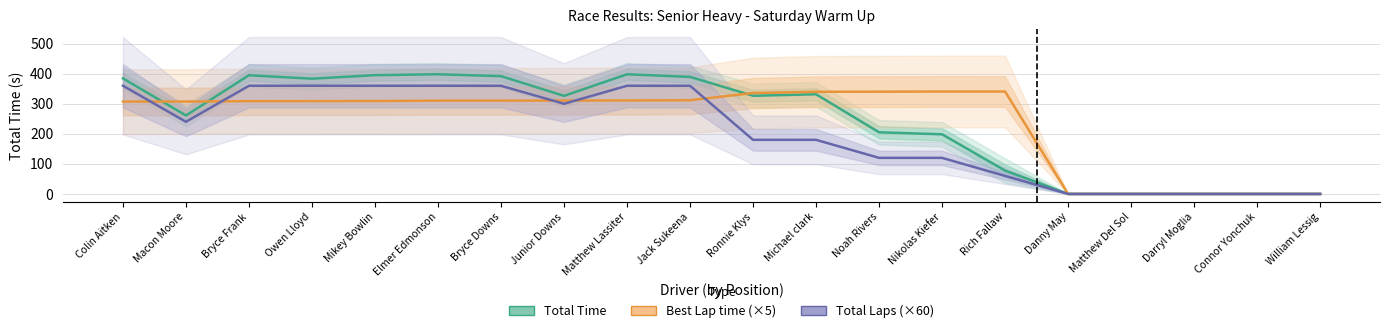

At which label is Total Time closest to 199?

Nikolas Kiefer